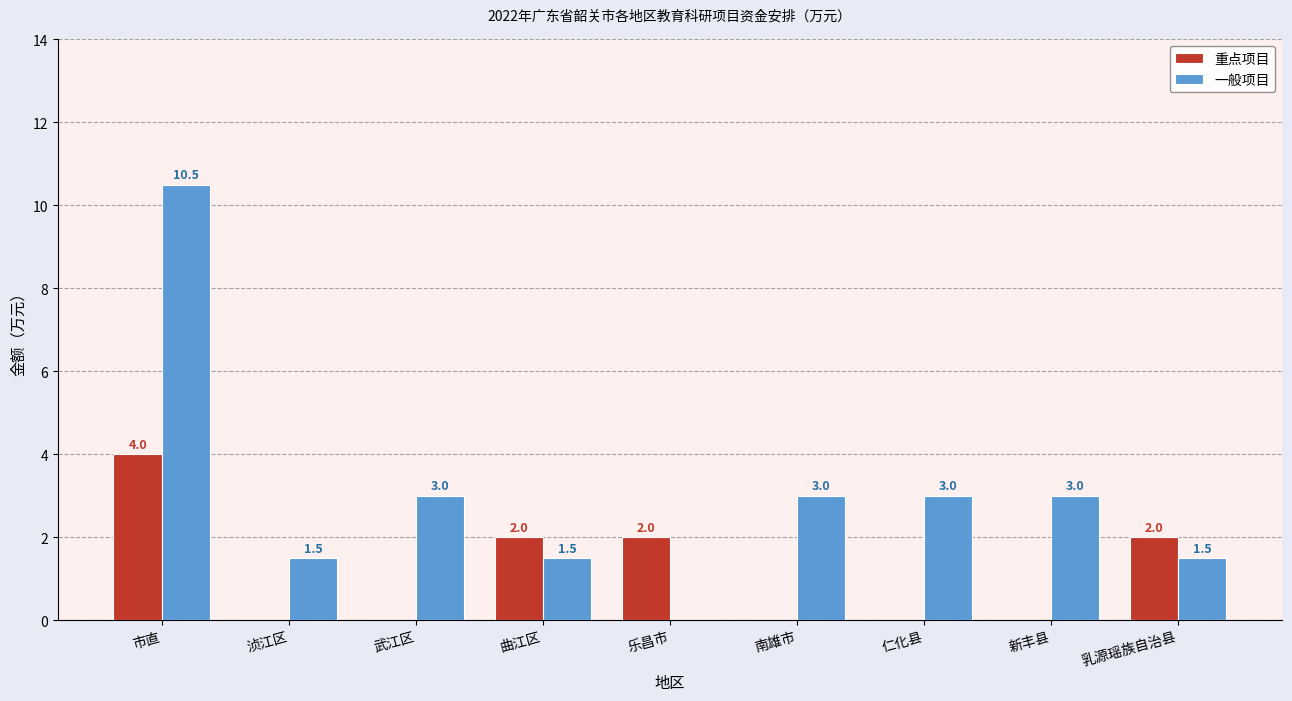

Does the chart contain stacked bars?

No